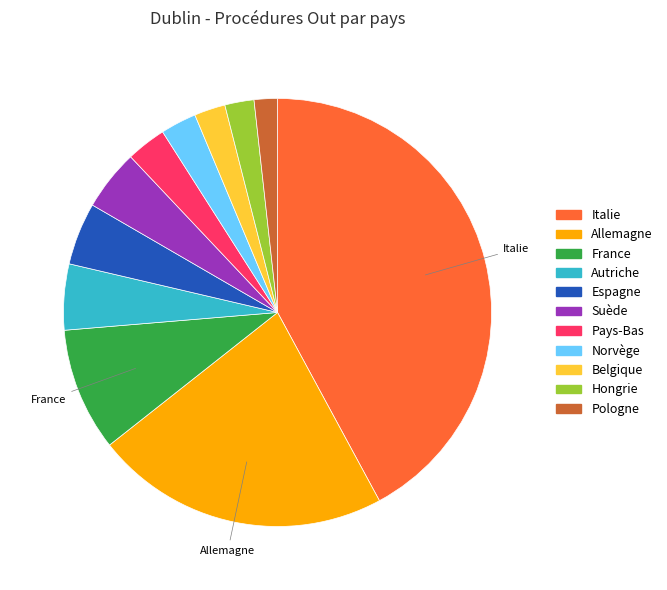

Is there a majority slice in this chart?

No